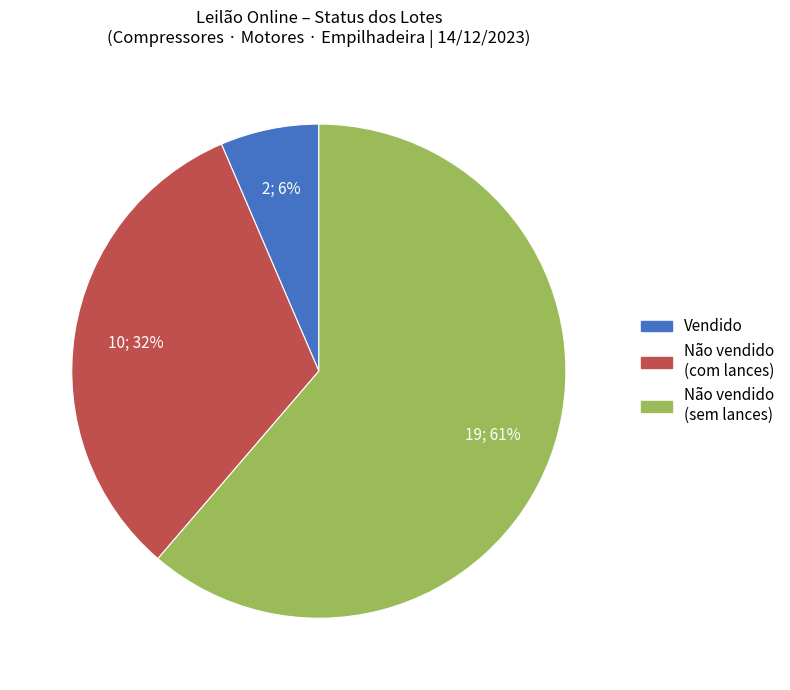

To the nearest percent, what is the average slice percentage?

33%